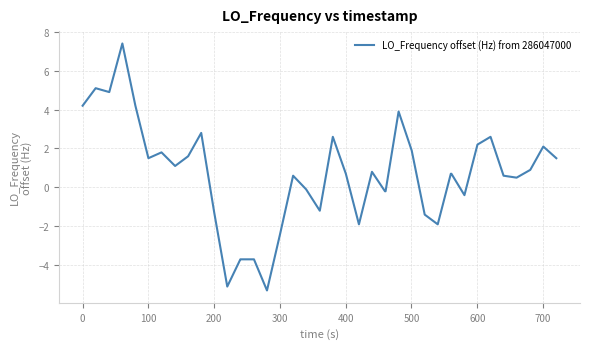

What is the difference between the maximum and minimum values?

12.7